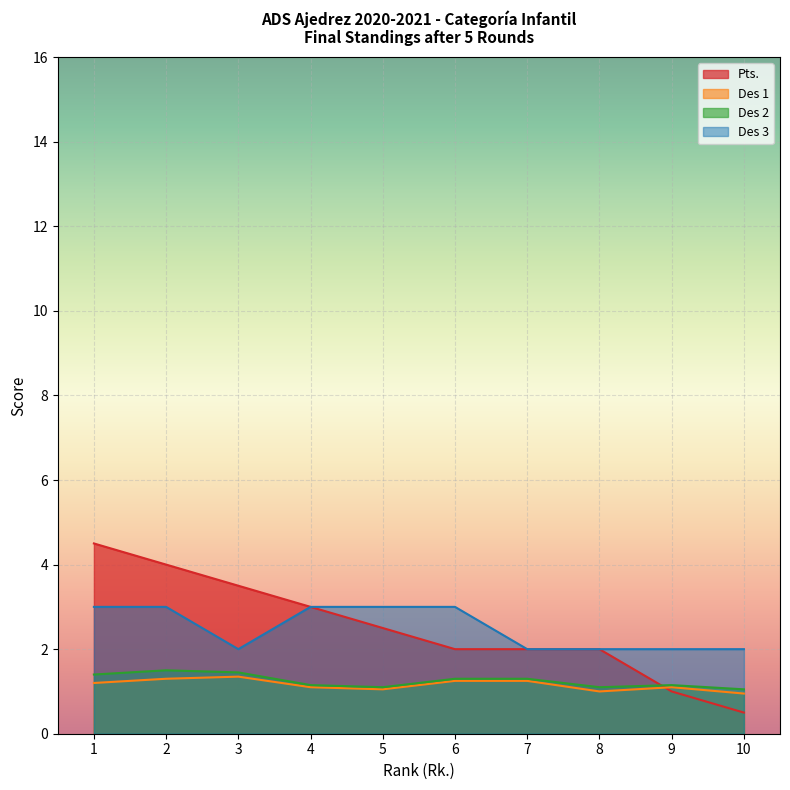

True or false: Pts. and Des 1 intersect in this chart.

True